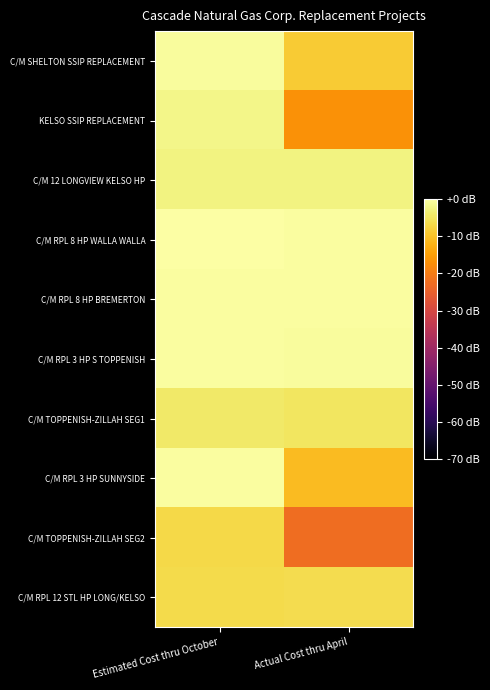

What is the difference between the highest and lowest values at Actual Cost thru April?

22.0